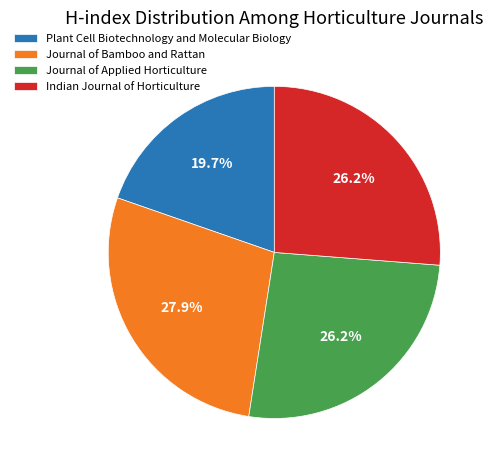

Does any single category account for the majority?

No